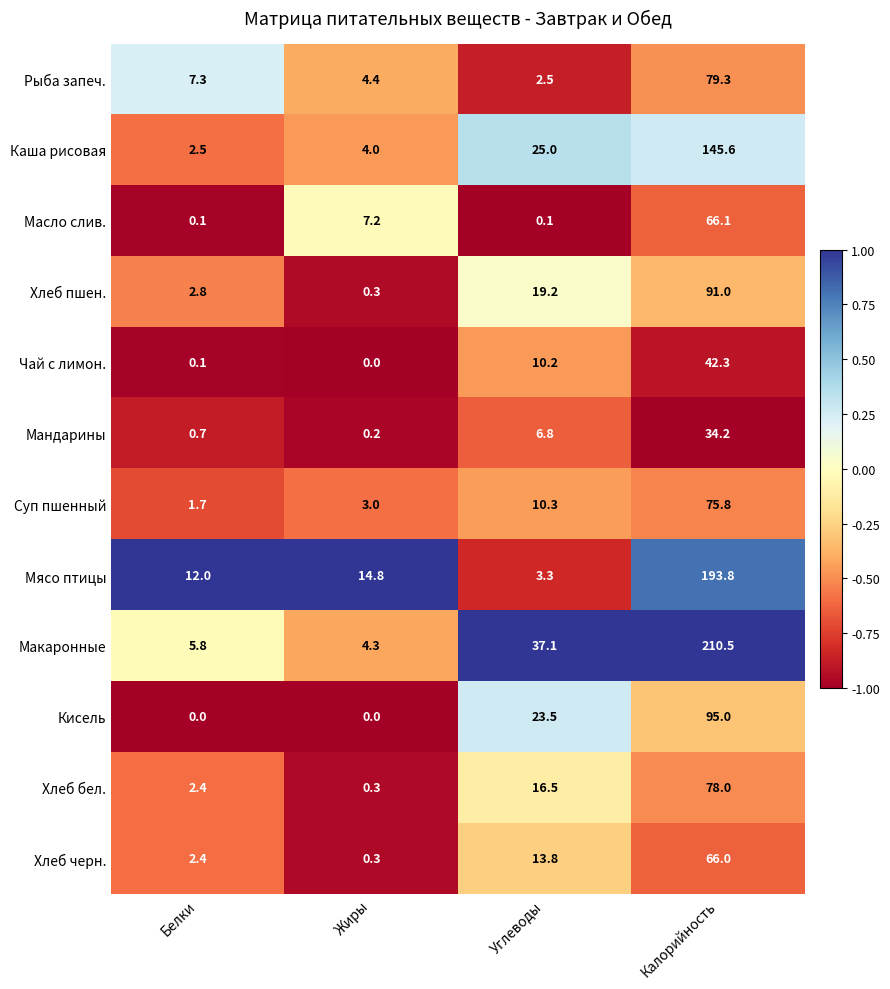

What is the spread (max minus min) of values at Жиры?

14.8